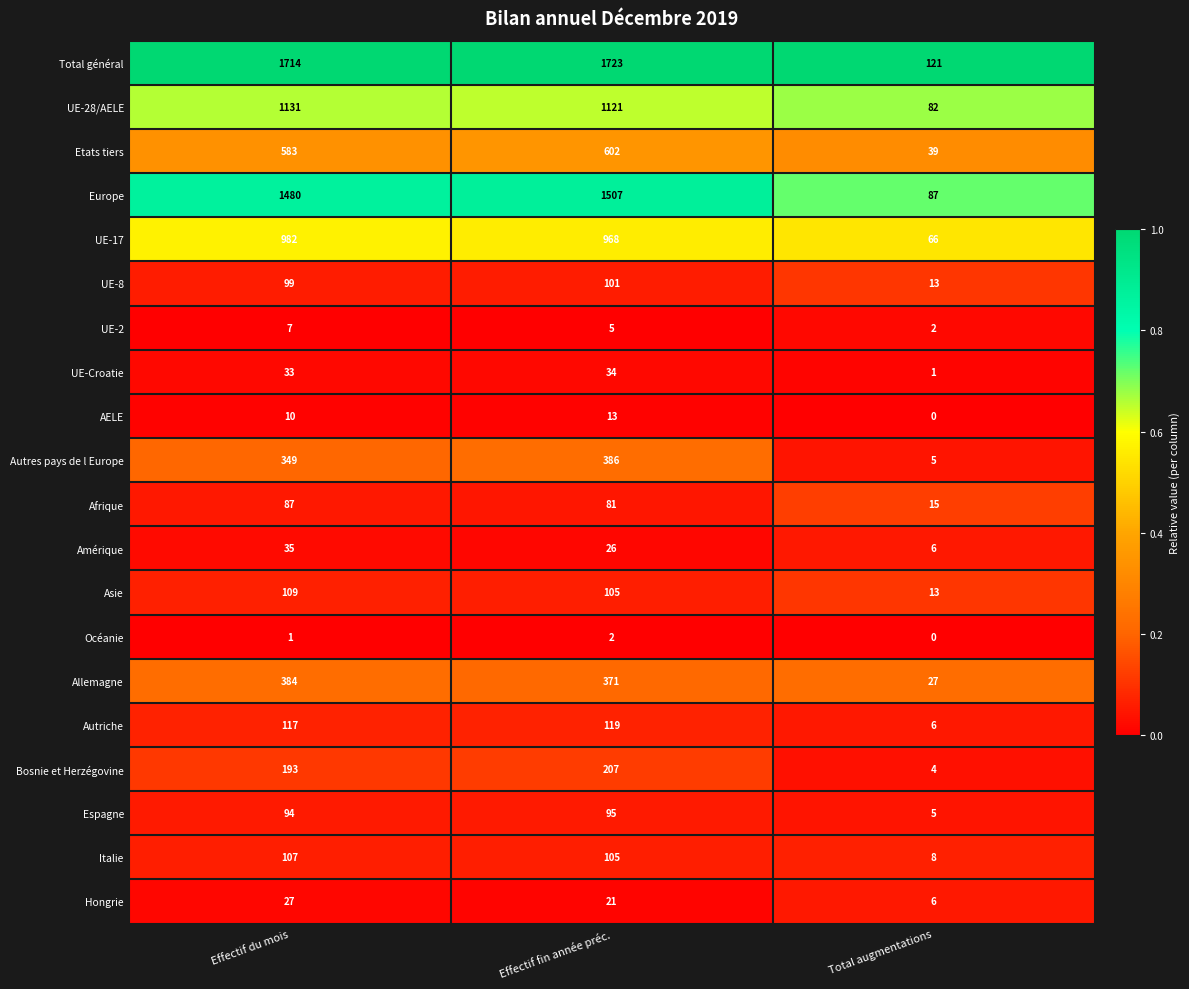

At which category does the chart reach its peak across all series?

Effectif fin année préc.